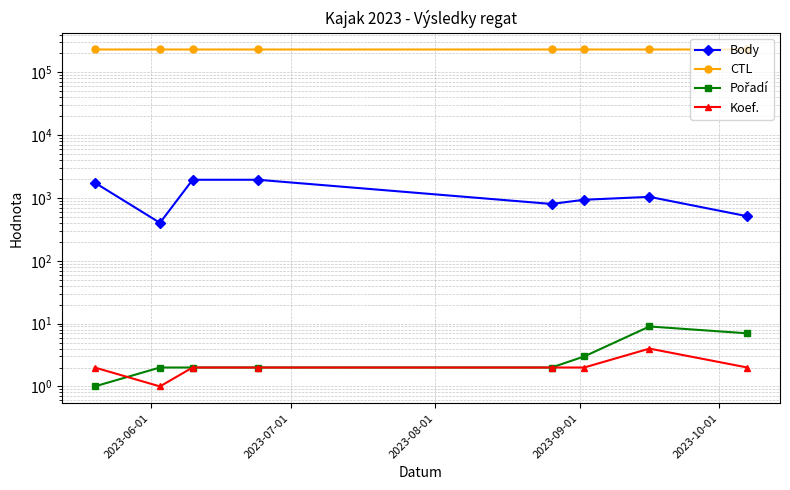

At how many categories does at least one series exceed 84303?

8